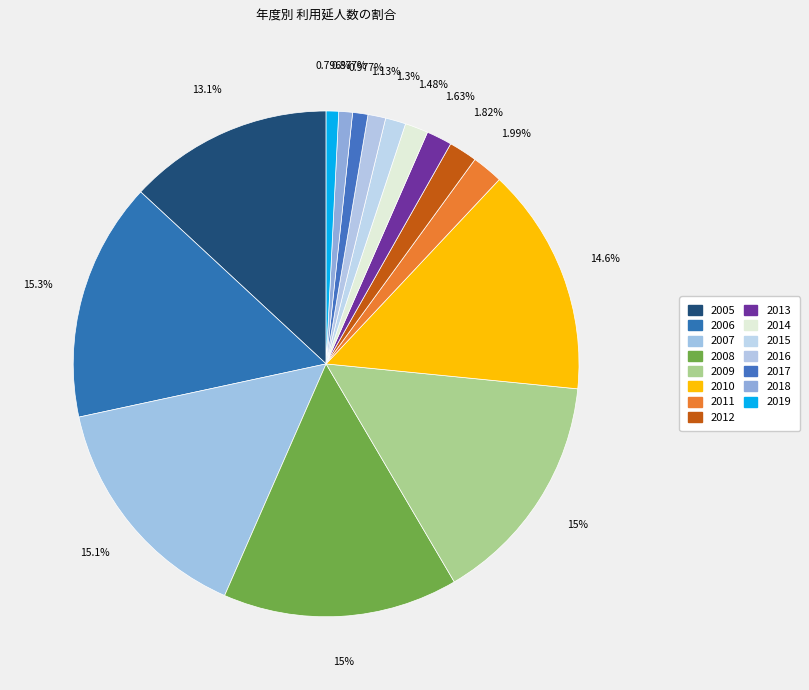

What percentage is the 2010 slice, to the nearest percent?

15%